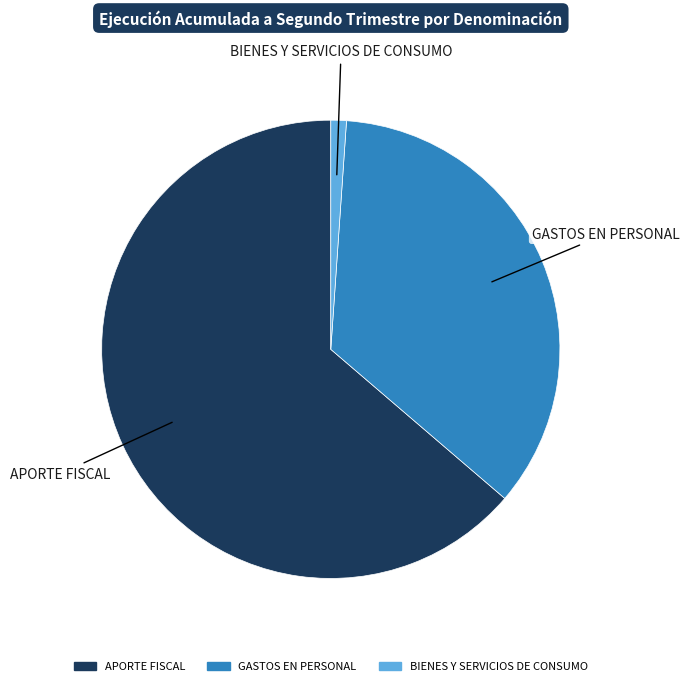

Which slice represents more than half of the pie?

APORTE FISCAL